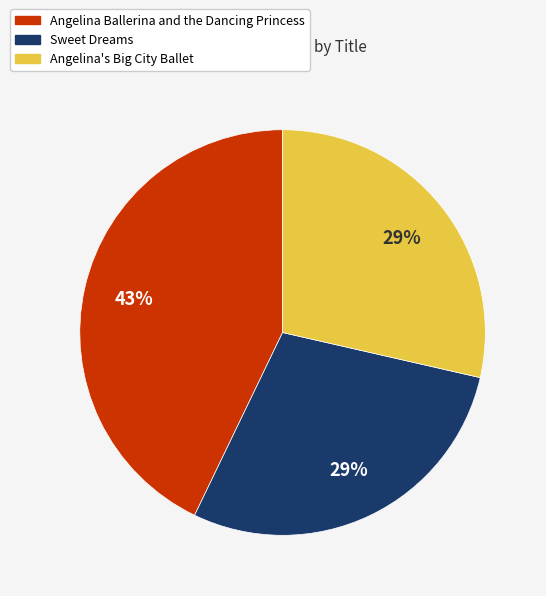

What percentage is the Angelina Ballerina and the Dancing Princess slice, to the nearest percent?

43%